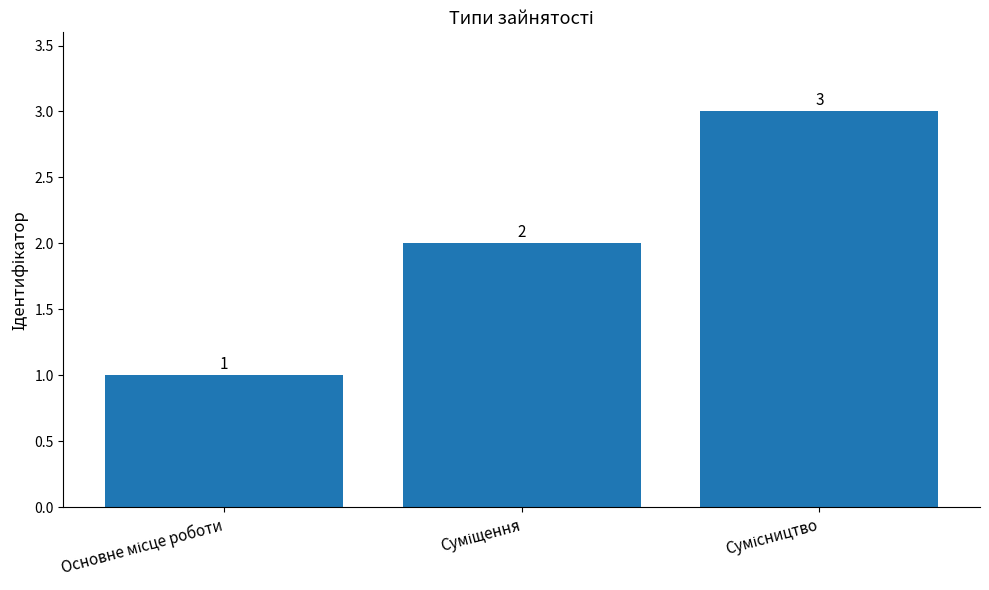

Does the chart contain stacked bars?

No